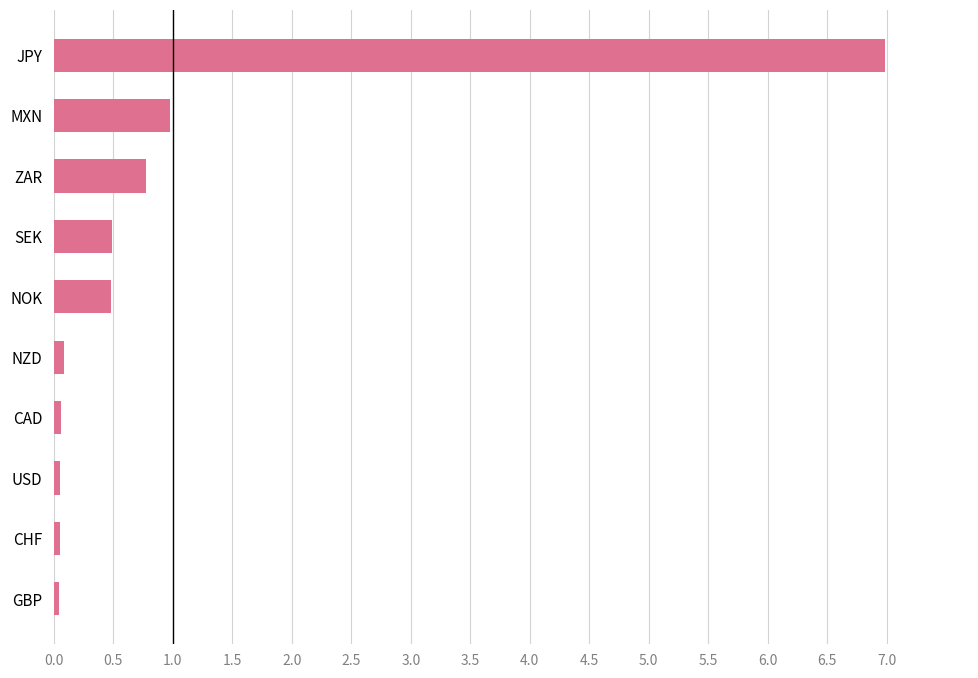

At which label is the value closest to 3?

MXN